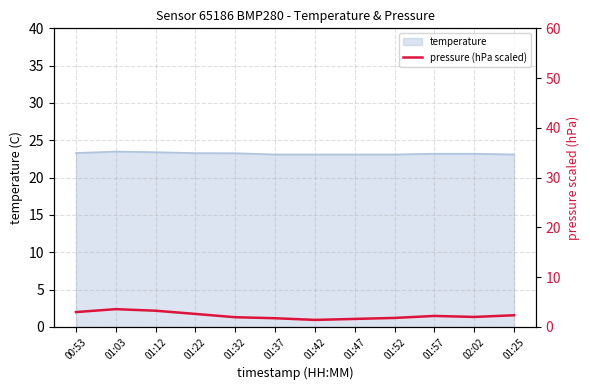

What is the sum of all values?

27.4